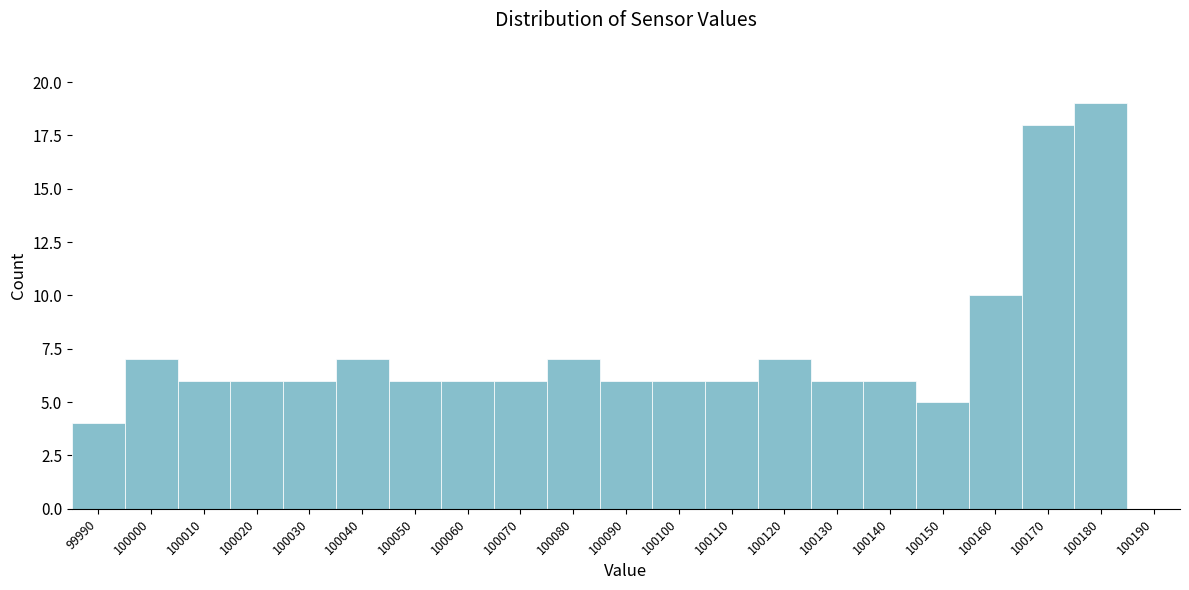

Reading left to right, list all the values displayed in this chart.

99990=4	100000=7	100010=6	100020=6	100030=6	100040=7	100050=6	100060=6	100070=6	100080=7	100090=6	100100=6	100110=6	100120=7	100130=6	100140=6	100150=5	100160=10	100170=18	100180=19	100190=0